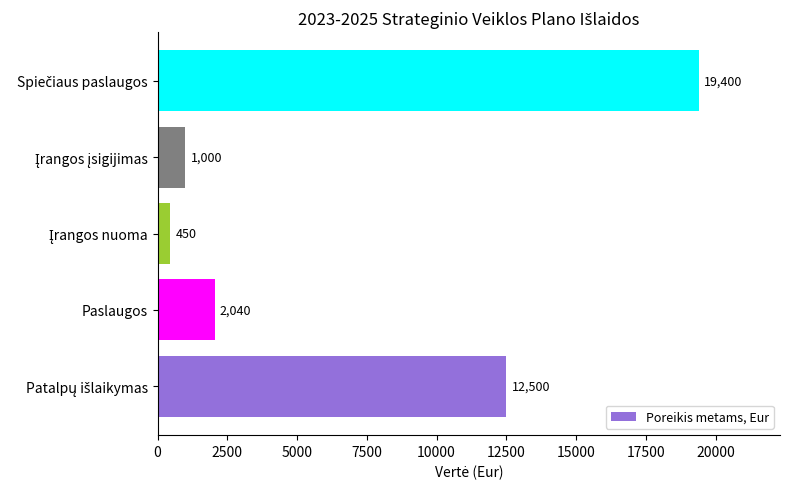

What is the greatest value displayed?

19400